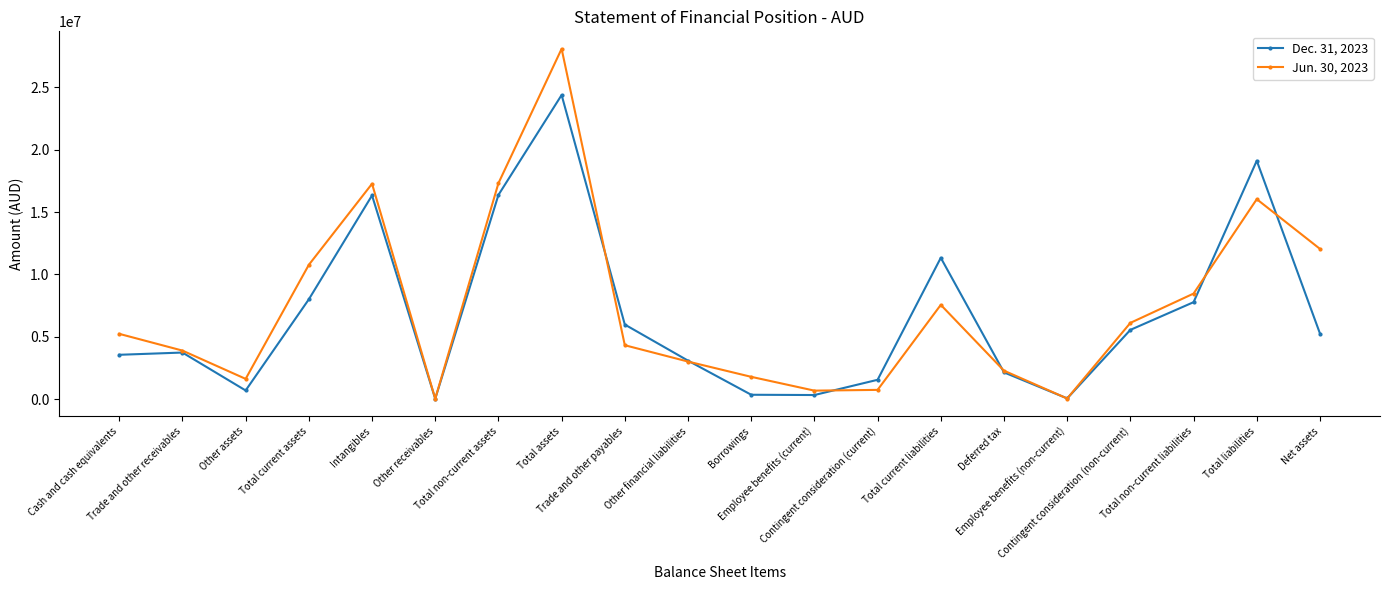

True or false: Jun. 30, 2023 has more than 1 interior local peaks.

True